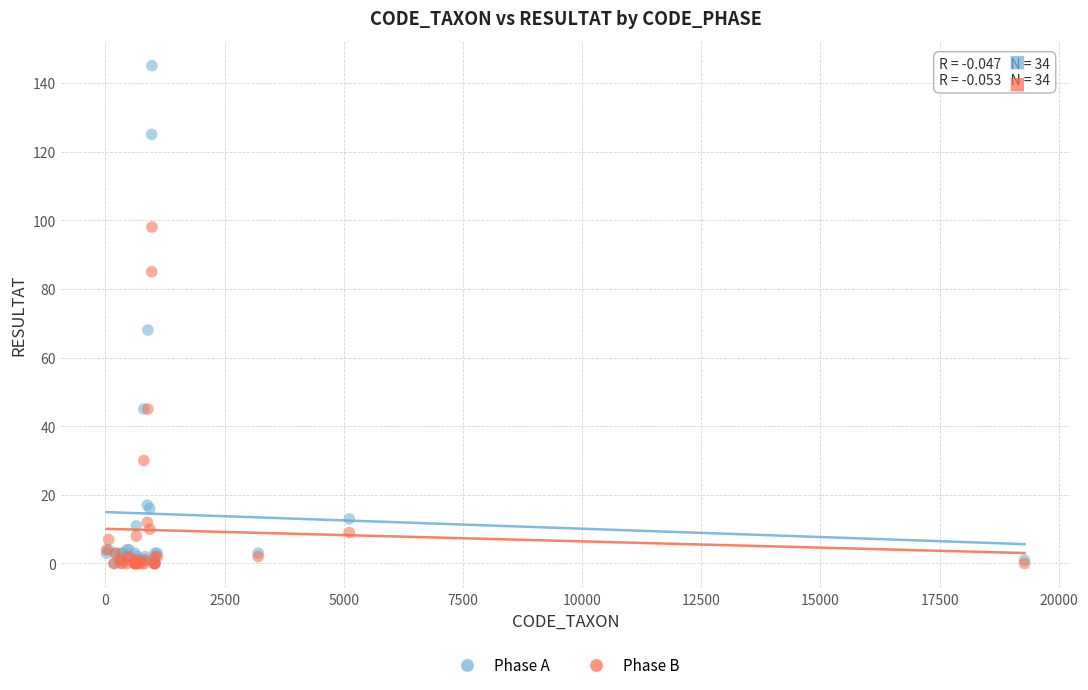

Across all series, what Y value is closest to 72?

68